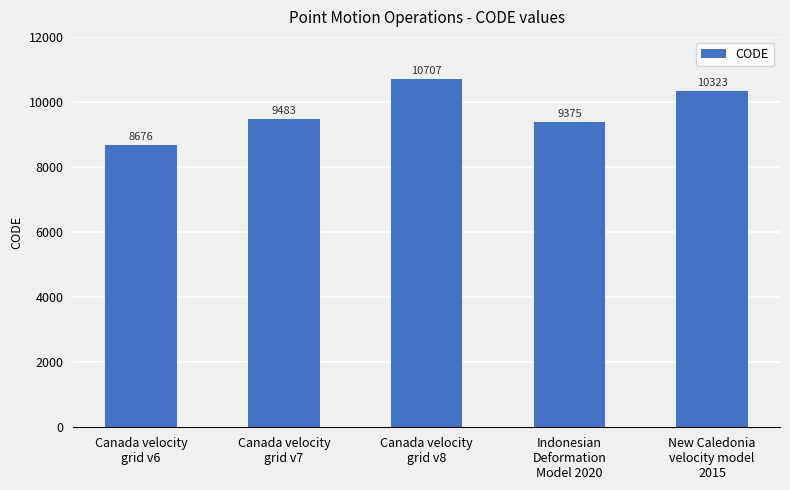

Reading left to right, list all the values displayed in this chart.

Canada velocity
grid v6=8676	Canada velocity
grid v7=9483	Canada velocity
grid v8=10707	Indonesian
Deformation
Model 2020=9375	New Caledonia
velocity model
2015=10323